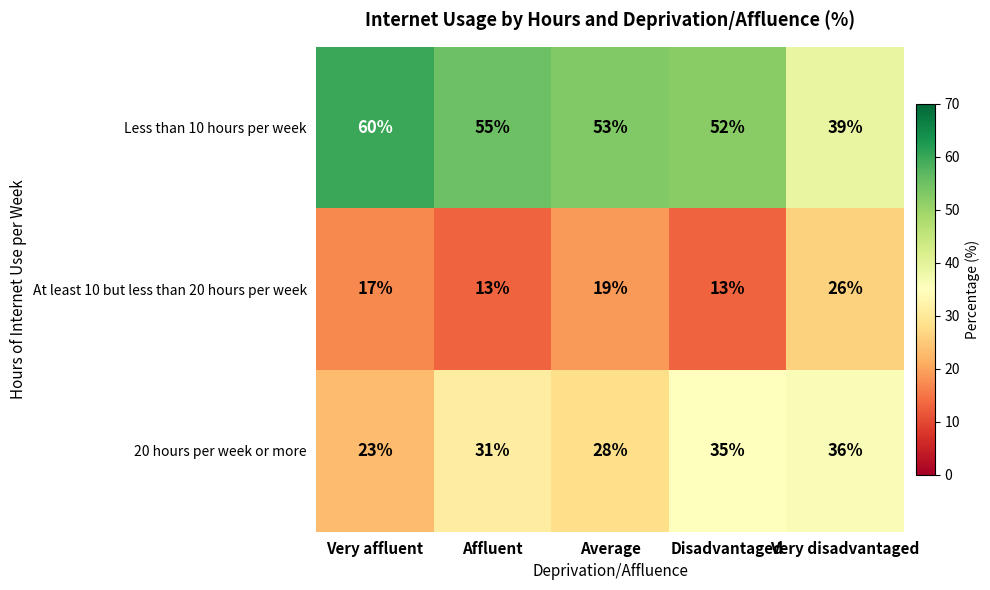

What value does the At least 10 but less than 20 hours per week series have at Disadvantaged?

13